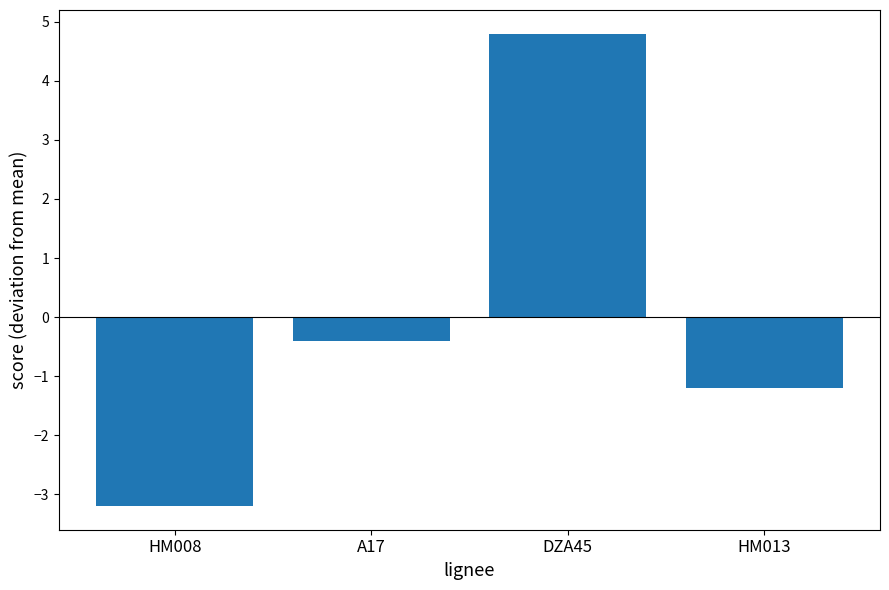

What is the label of the 2nd bar from the right?

DZA45